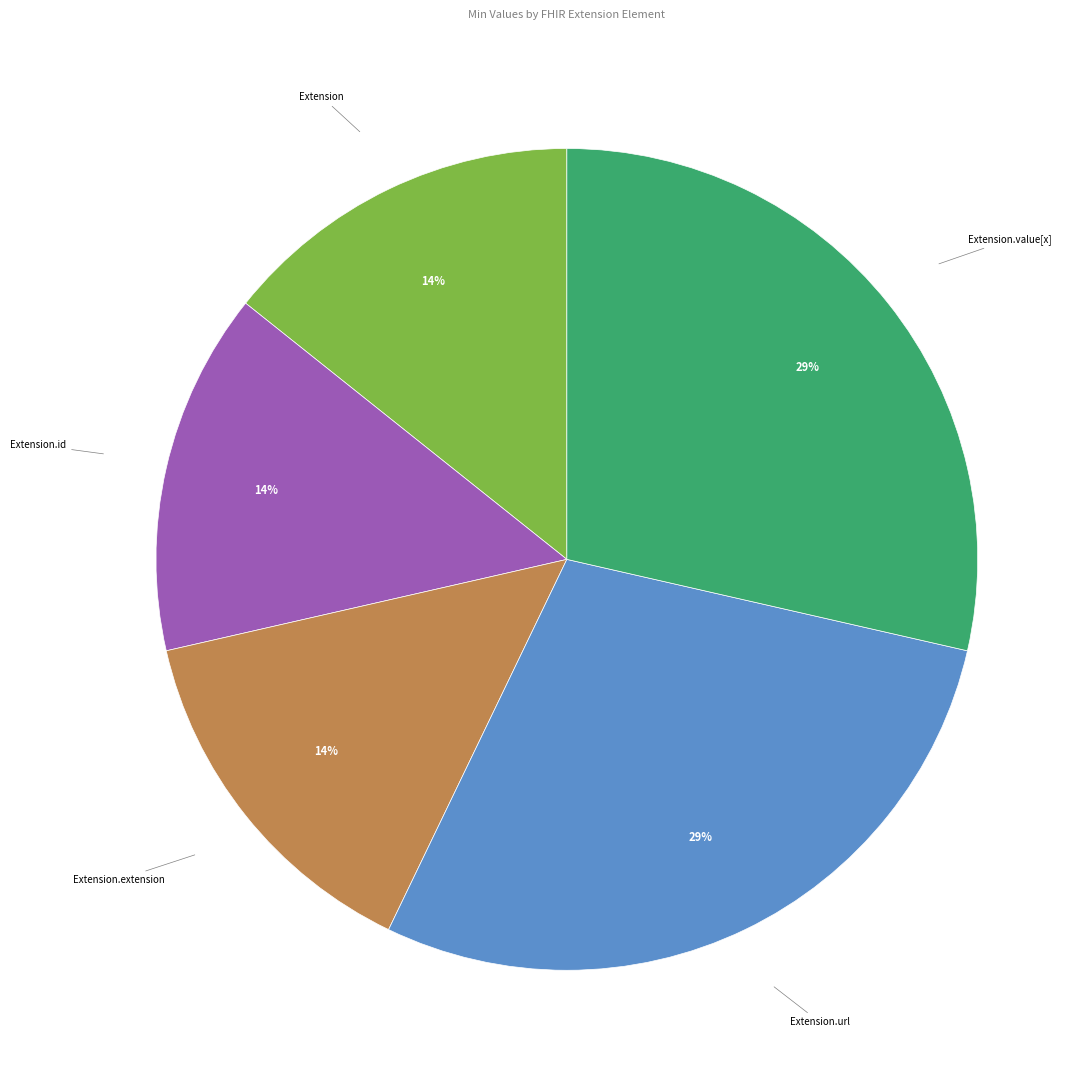

Does any single category account for the majority?

No